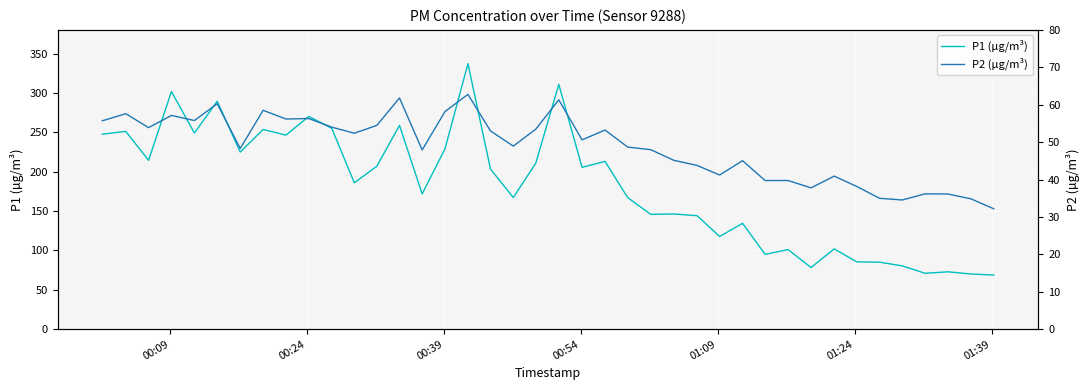

Count the number of categories in the chart.

40